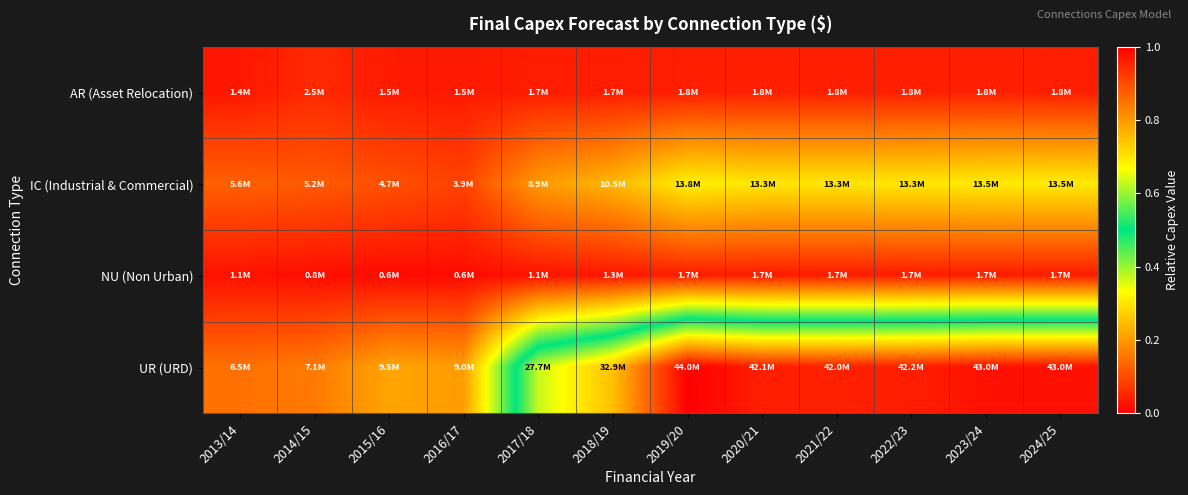

How many distinct data groups are displayed?

4